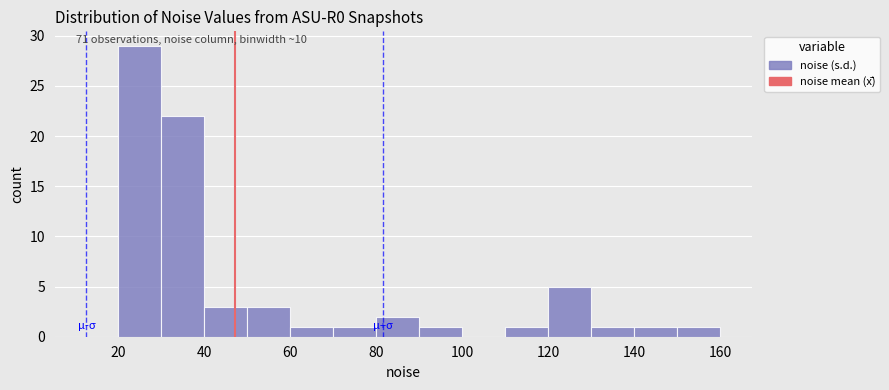

How tall is the bar that spans 30 to 40 on the x-axis? The values are not printed on the chart, so give them approximately, as read against the axis.

22